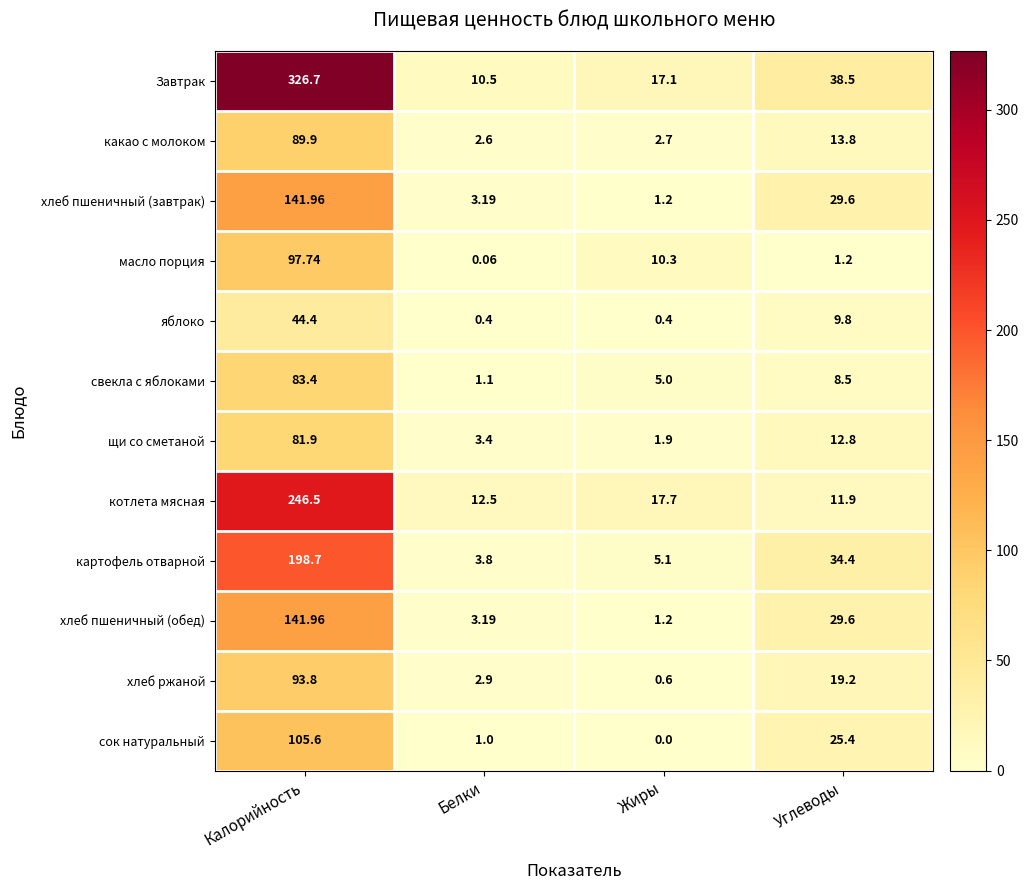

Which series changed the most between Белки and Жиры?

масло порция